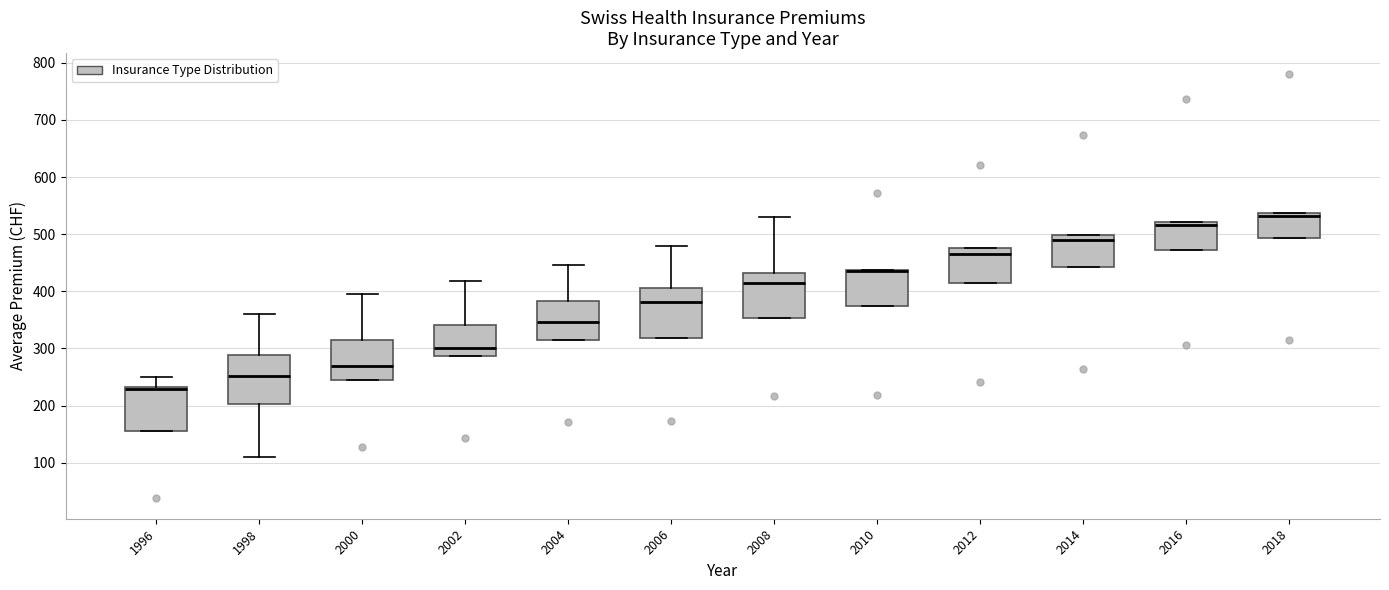

Reading left to right, transcribe this box plot: for each box, give where its median line is, the range the box spans, and where its two whiskers end, as read against the y-axis. The values are not printed on the chart, so give them approximately, as read against the axis.

1996: median 230 (just below the box's upper edge), box 160 to 230, whiskers 160 to 250
1998: median 250, box 200 to 290, whiskers 110 to 360
2000: median 270, box 250 to 310, whiskers 250 to 400
2002: median 300, box 290 to 340, whiskers 290 to 420
2004: median 350, box 310 to 380, whiskers 310 to 450
2006: median 380, box 320 to 410, whiskers 320 to 480
2008: median 410, box 350 to 430, whiskers 350 to 530
2010: median 440 (drawn on the box's upper edge), box 370 to 440, whiskers 370 to 440
2012: median 470, box 410 to 480, whiskers 410 to 480
2014: median 490, box 440 to 500, whiskers 440 to 500
2016: median 520 (just below the box's upper edge), box 470 to 520, whiskers 470 to 520
2018: median 530, box 490 to 540, whiskers 490 to 540